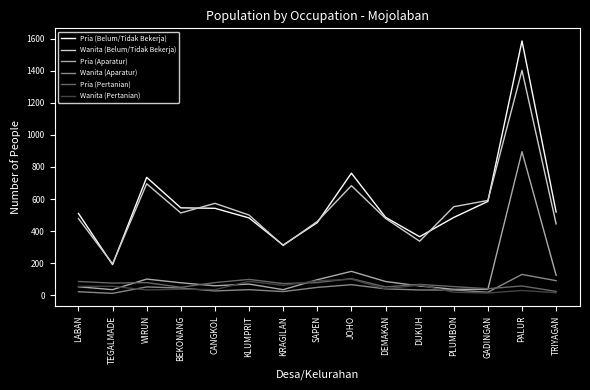

What are all the series names shown in the legend?

Pria (Belum/Tidak Bekerja), Wanita (Belum/Tidak Bekerja), Pria (Aparatur), Wanita (Aparatur), Pria (Pertanian), Wanita (Pertanian)